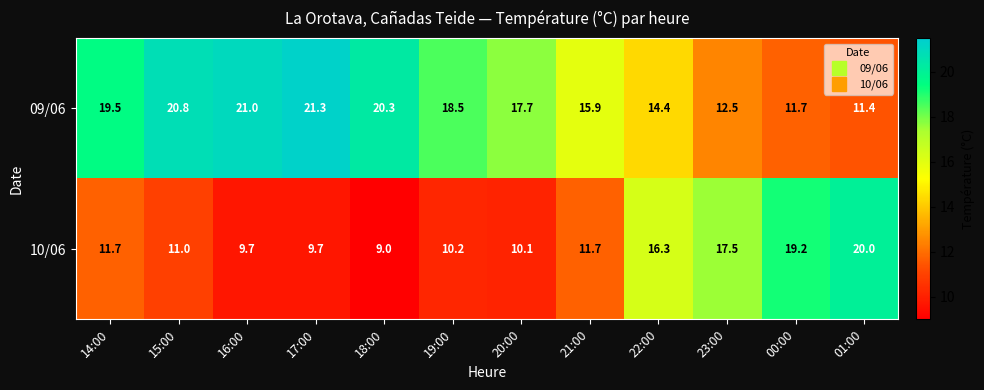

At 16:00, list the series in order from smallest to largest.

10/06, 09/06